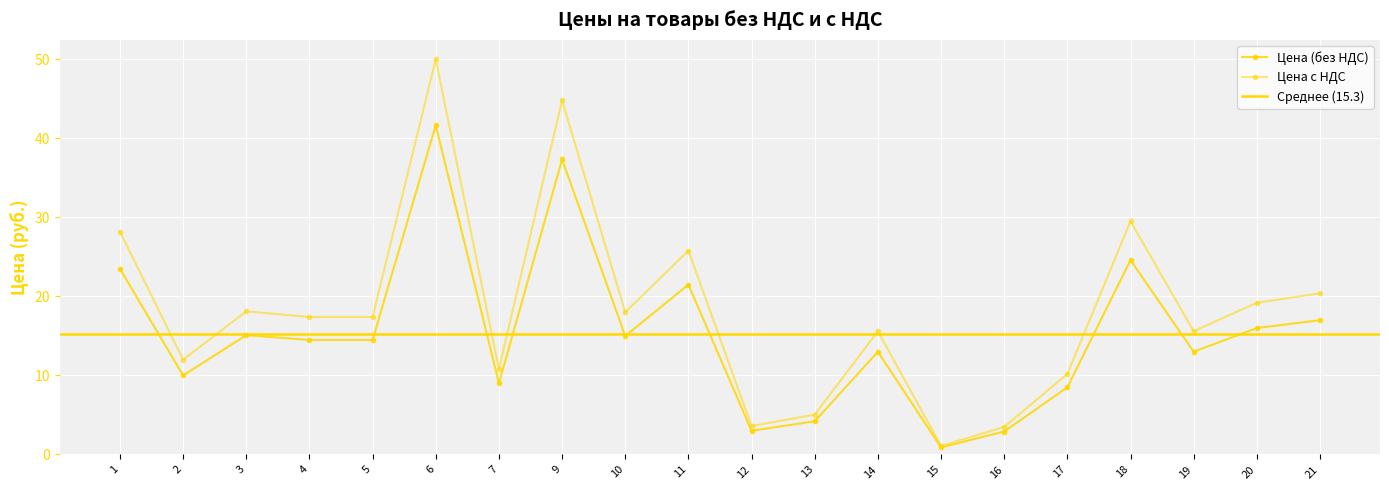

What is the difference between the highest and lowest values at 5?

2.9